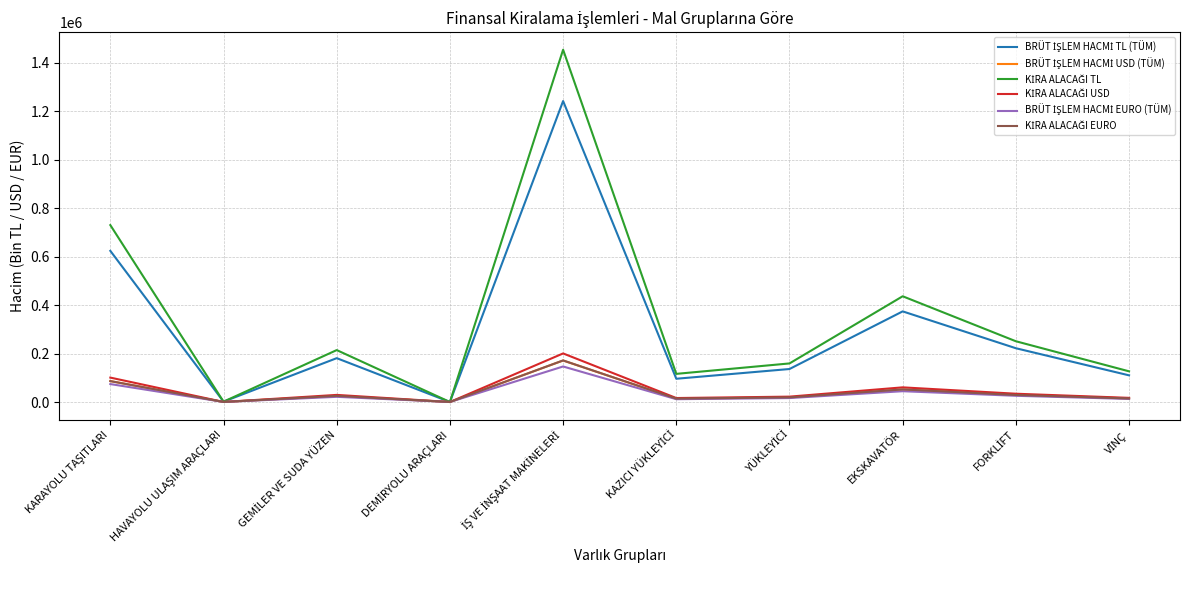

What is the greatest value displayed?

1452938.9